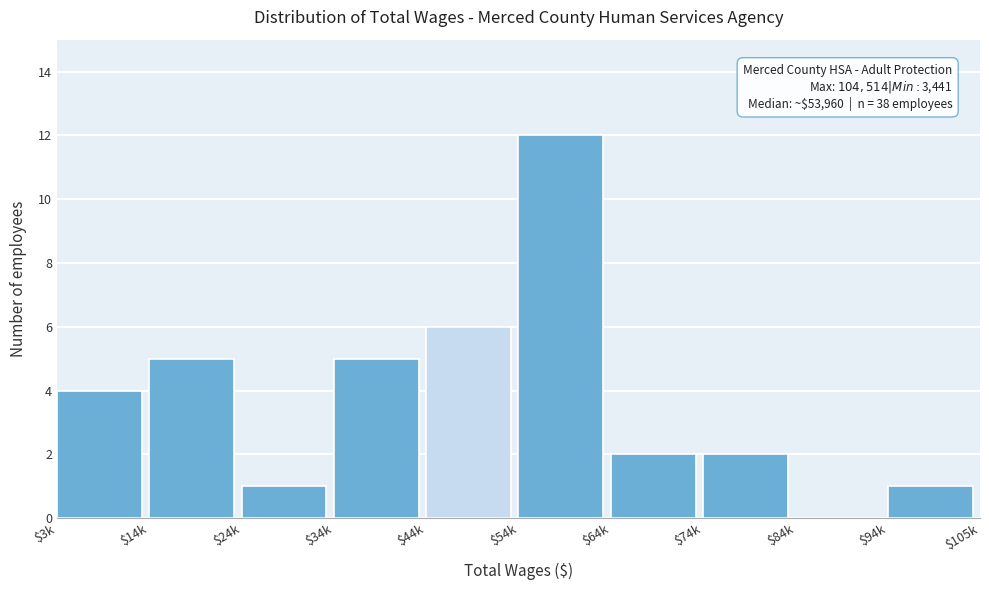

True or false: the data shows 0 at $84k.

True